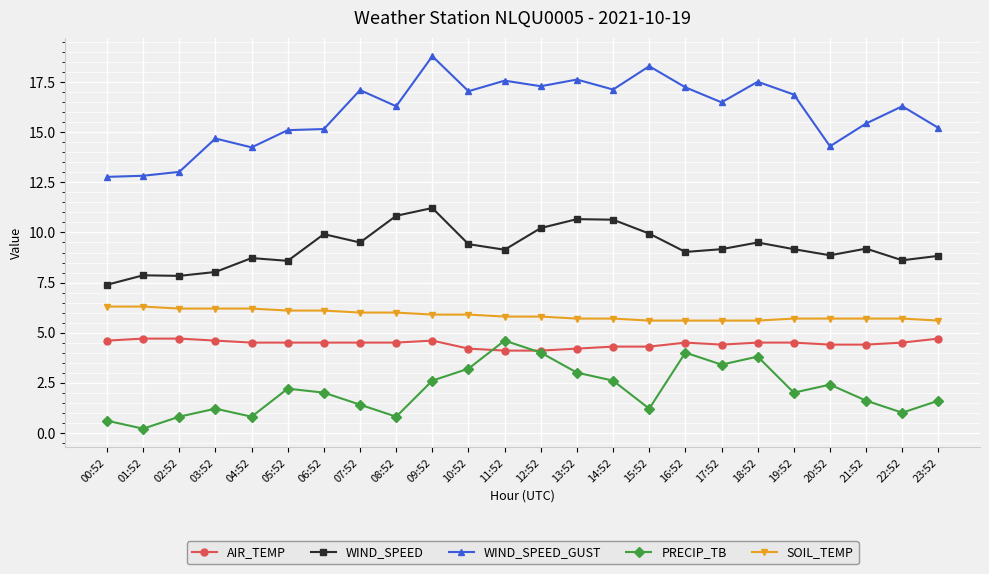

True or false: PRECIP_TB has more than 1 points higher than both neighbors.

True